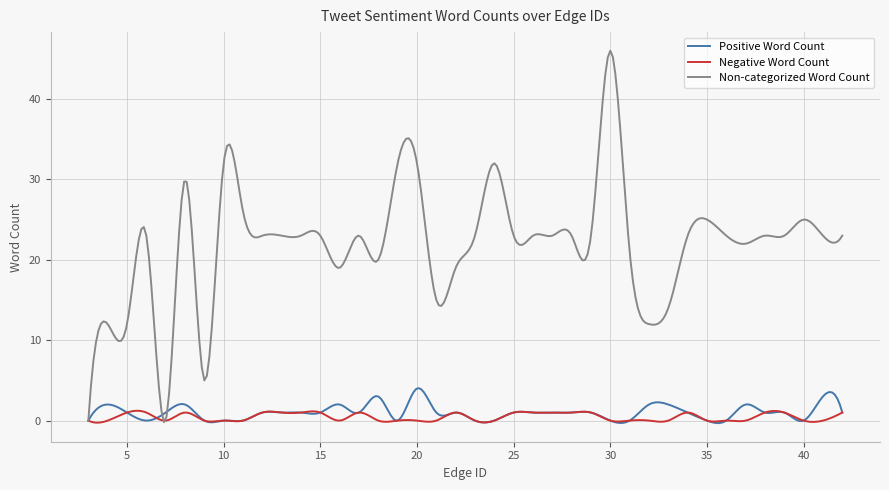

What is the maximum value shown in the chart?

46.0